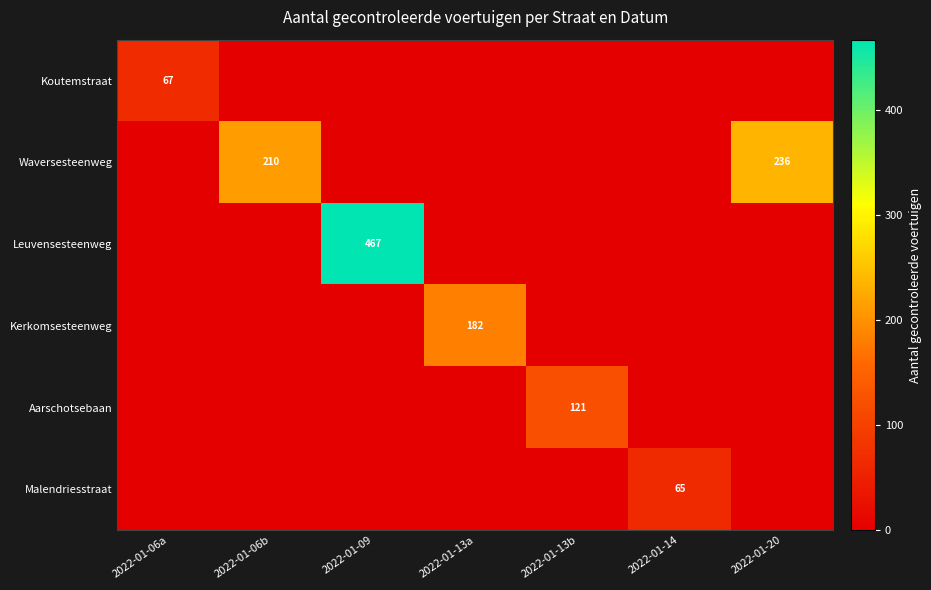

The value of Waversesteenweg at 2022-01-20 is 352. True or false?

False